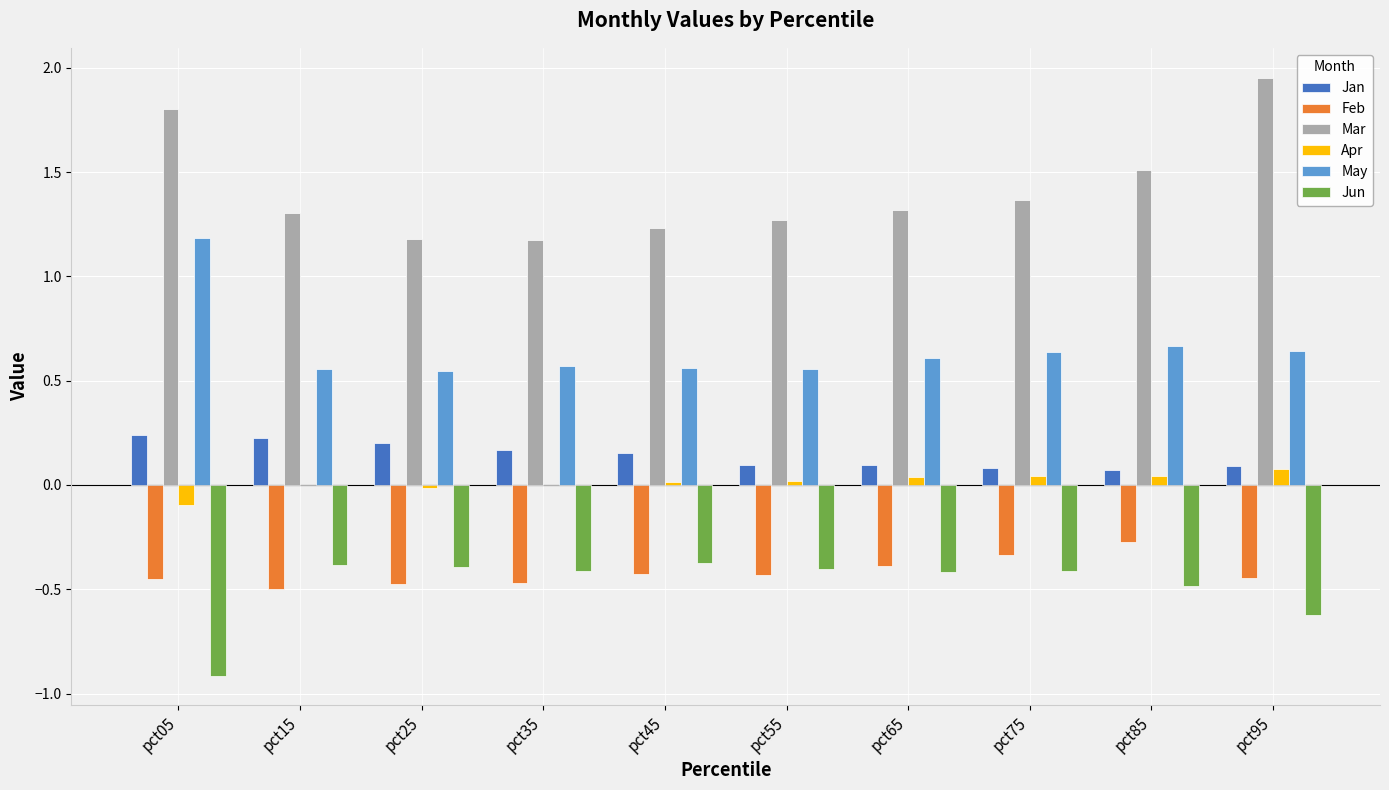

What is the highest value of the May series?

1.2